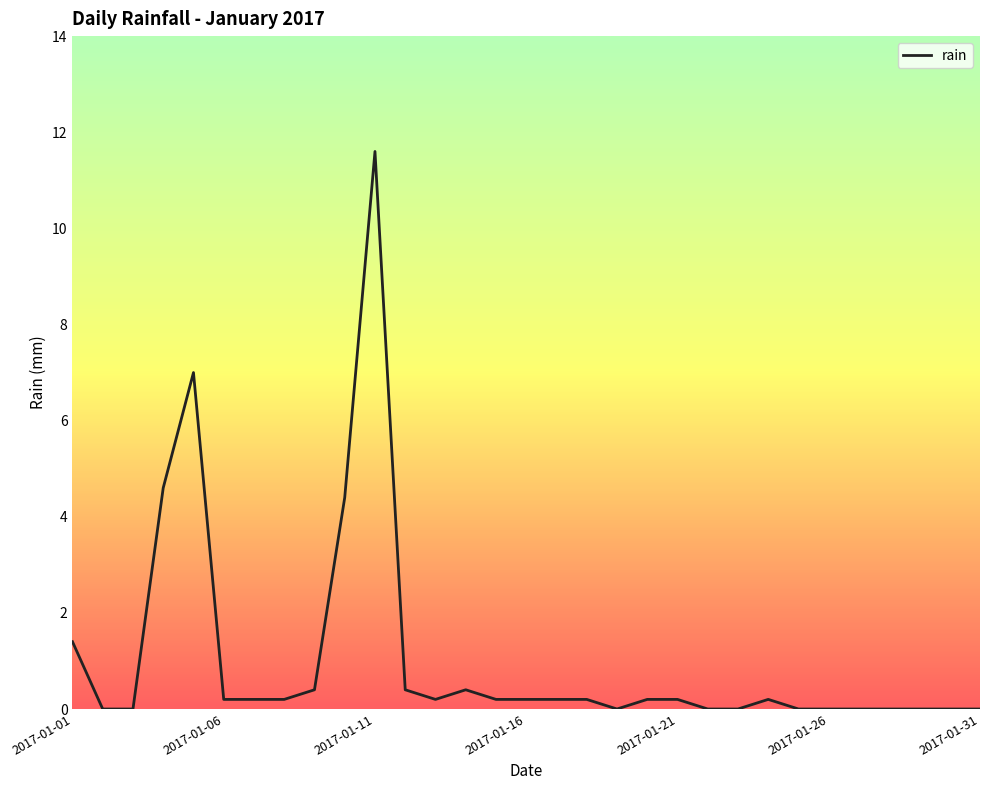

What is the difference between the maximum and minimum values?

11.6